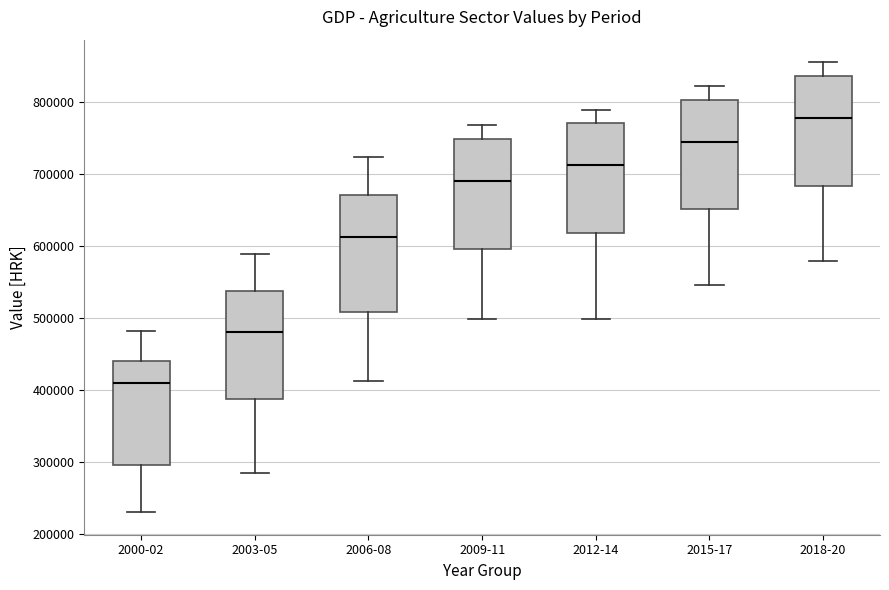

Which box's median line is the lowest?

2000-02